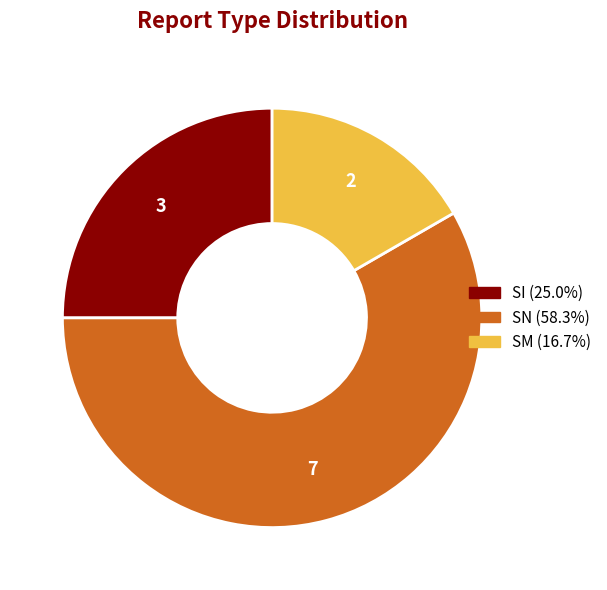

Which slice is the largest?

SN